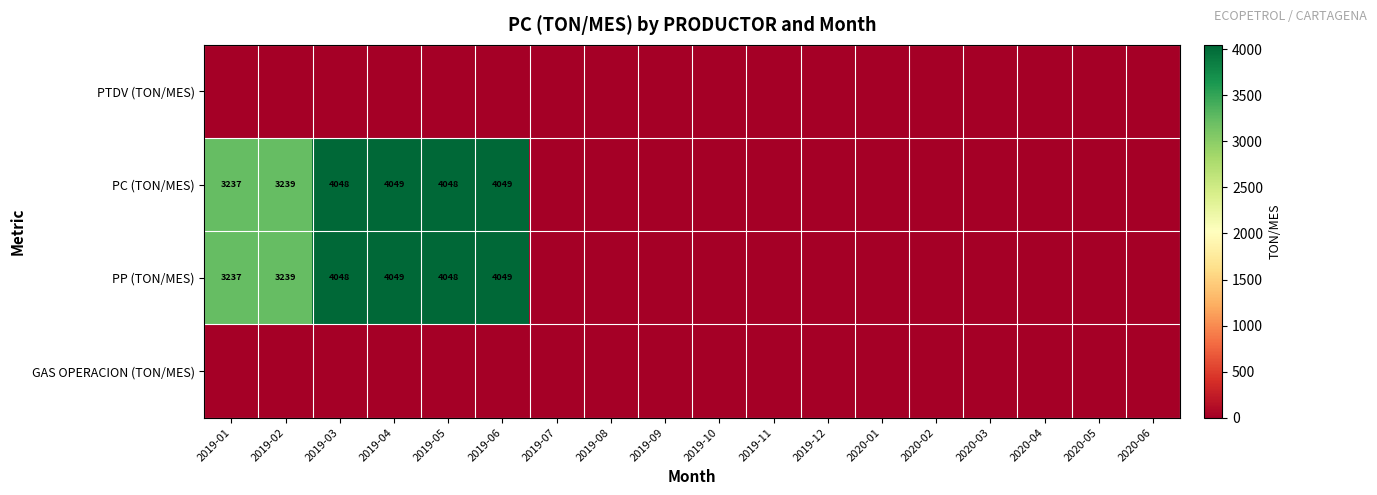

True or false: PC (TON/MES) has a value of 4048 at 2019-05.

True